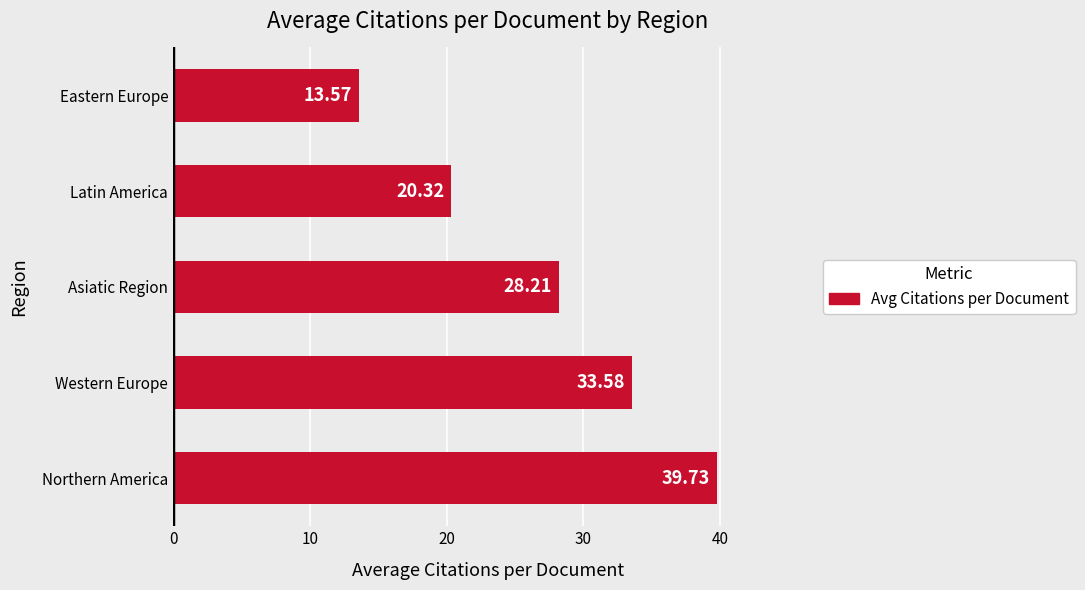

At which label is the value closest to 26?

Asiatic Region